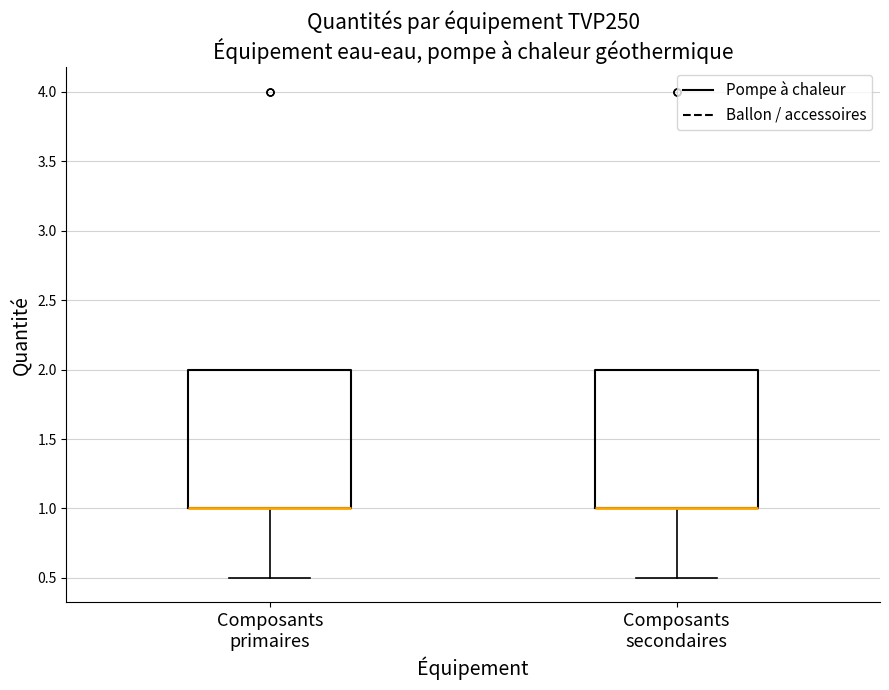

Where does the lower whisker of the box for Composants secondaires end on the y-axis? The values are not printed on the chart, so give them approximately, as read against the axis.

0.5